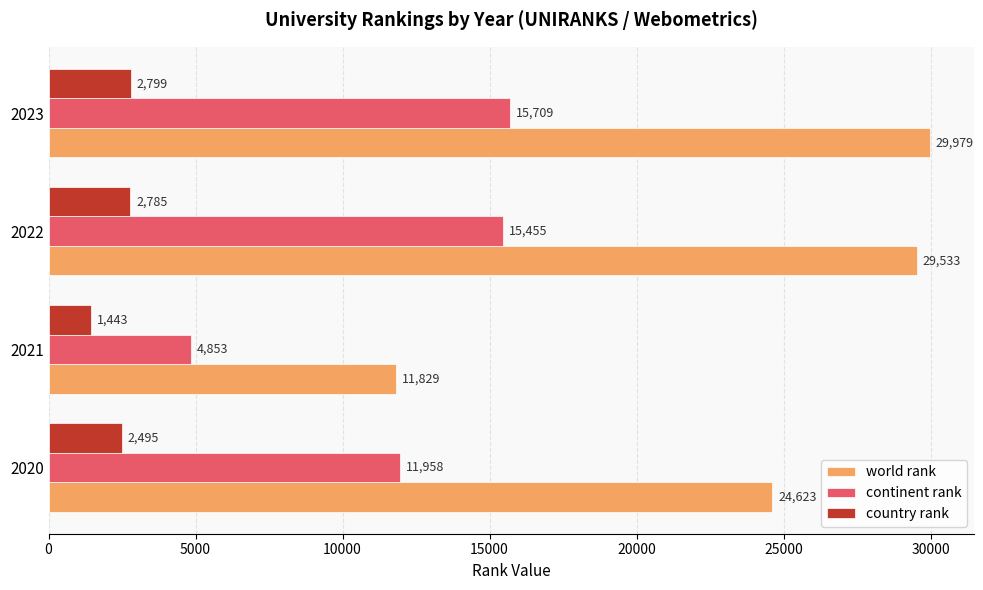

The continent rank series shows 21026 at 2020. True or false?

False